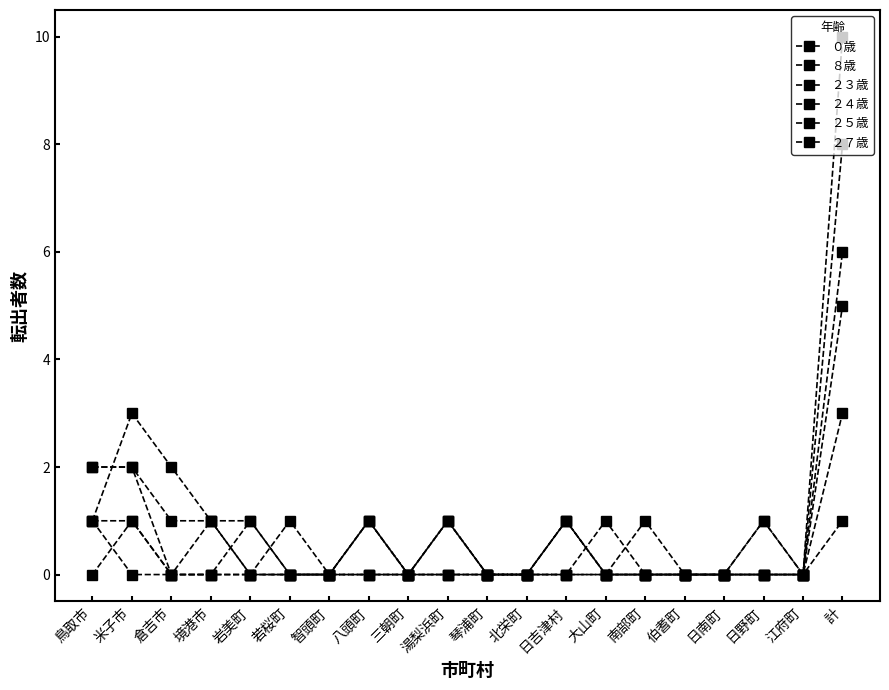

List the series in order of their peak value, lowest first.

８歳, ２３歳, ０歳, ２７歳, ２４歳, ２５歳